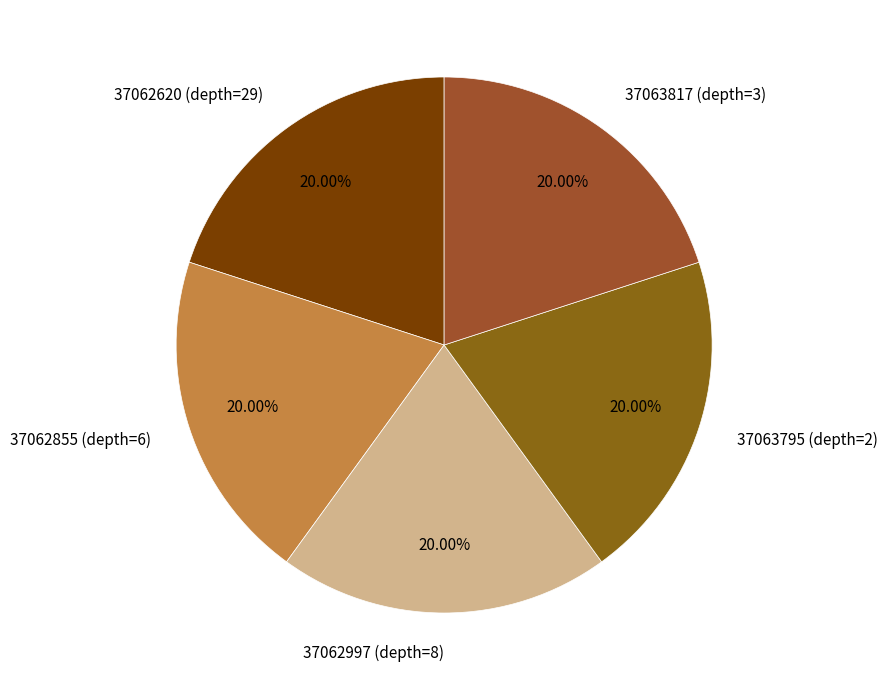

What is the ratio of the value at 37063795 (depth=2) to the value at 37062997 (depth=8)?

1.0